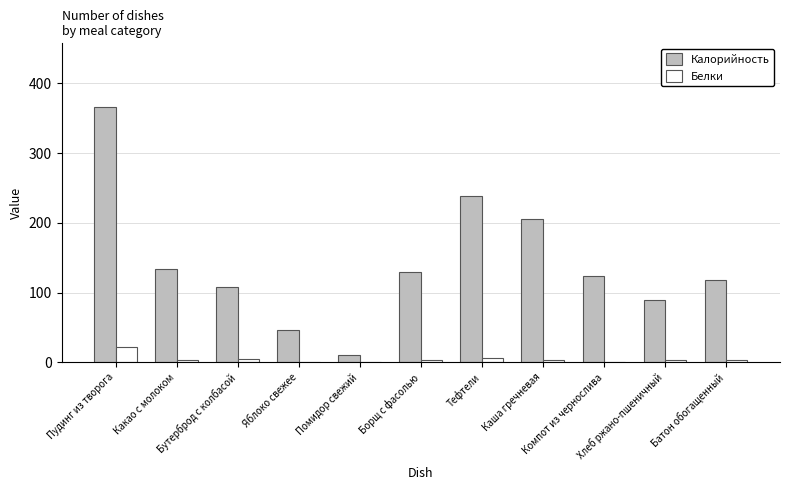

What is the spread (max minus min) of values at Помидор свежий?

10.8